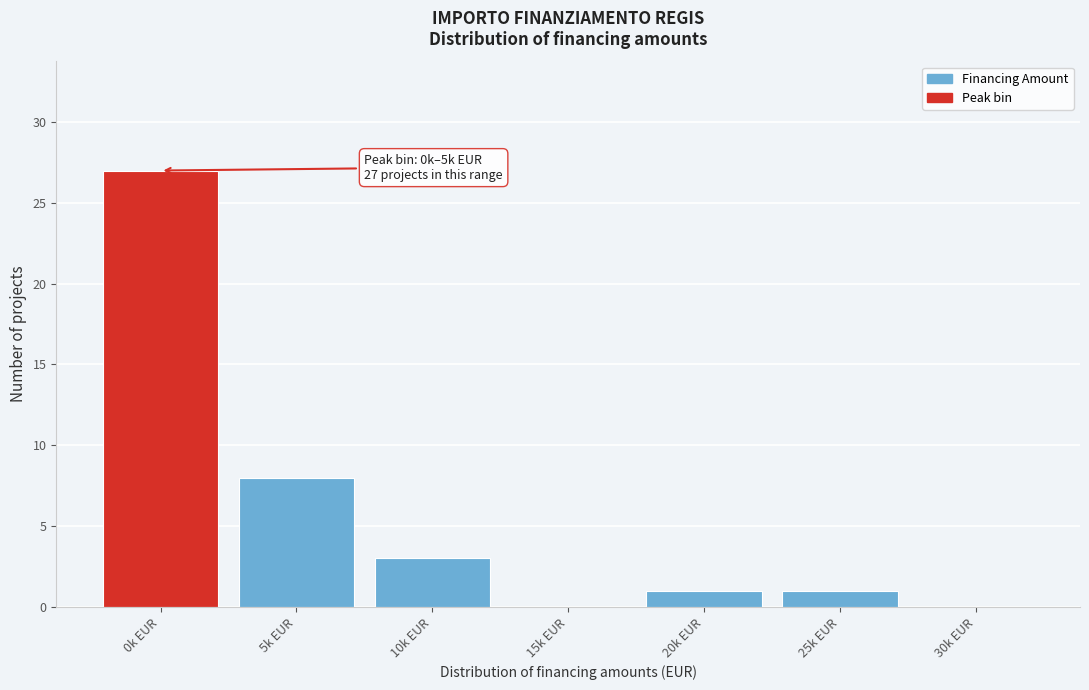

Reading right to left, transcribe all the data shown in this chart.

30k EUR=0	25k EUR=1	20k EUR=1	15k EUR=0	10k EUR=3	5k EUR=8	0k EUR=27